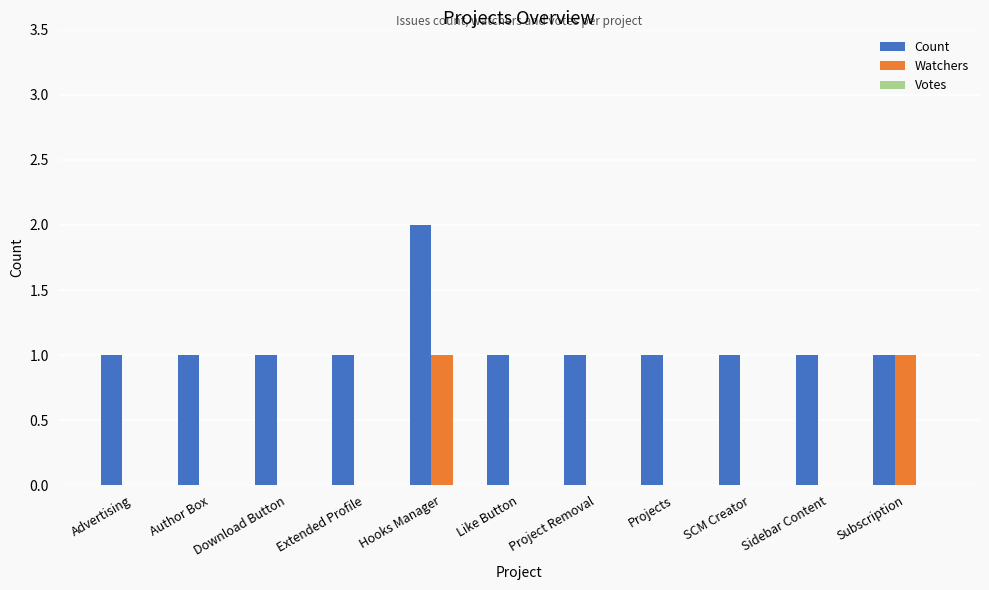

How many Count values are between 1 and 2?

11